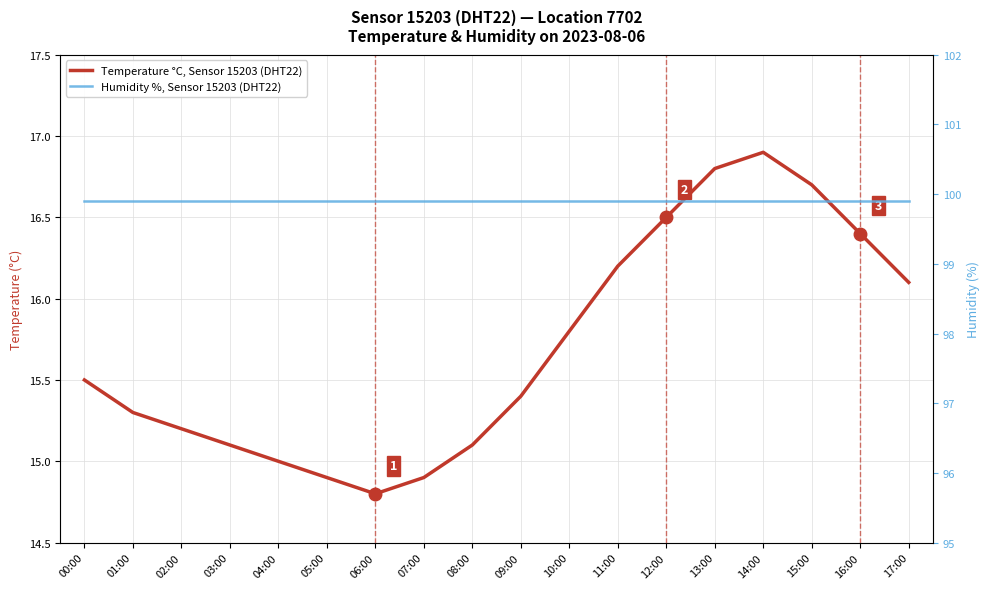

Is the value of Humidity %, Sensor 15203 (DHT22) at 09:00 greater than the value of Temperature °C, Sensor 15203 (DHT22) at 15:00?

Yes